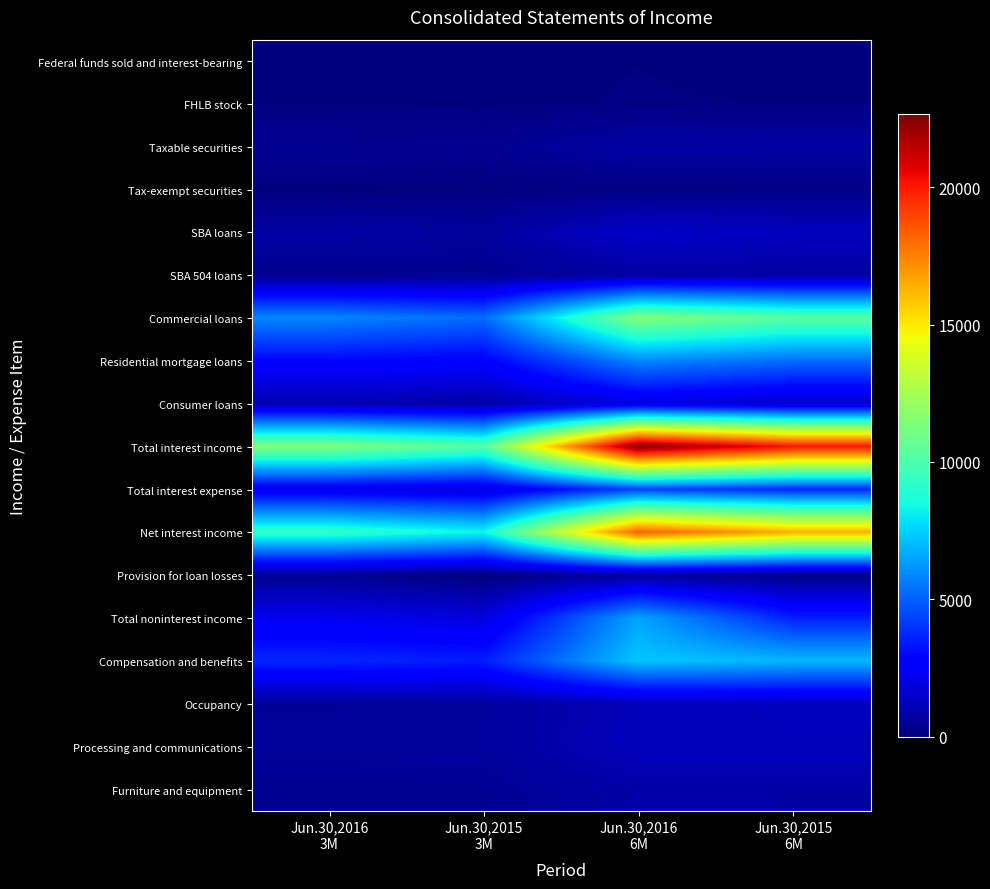

At how many categories does at least one series exceed 9427?

4